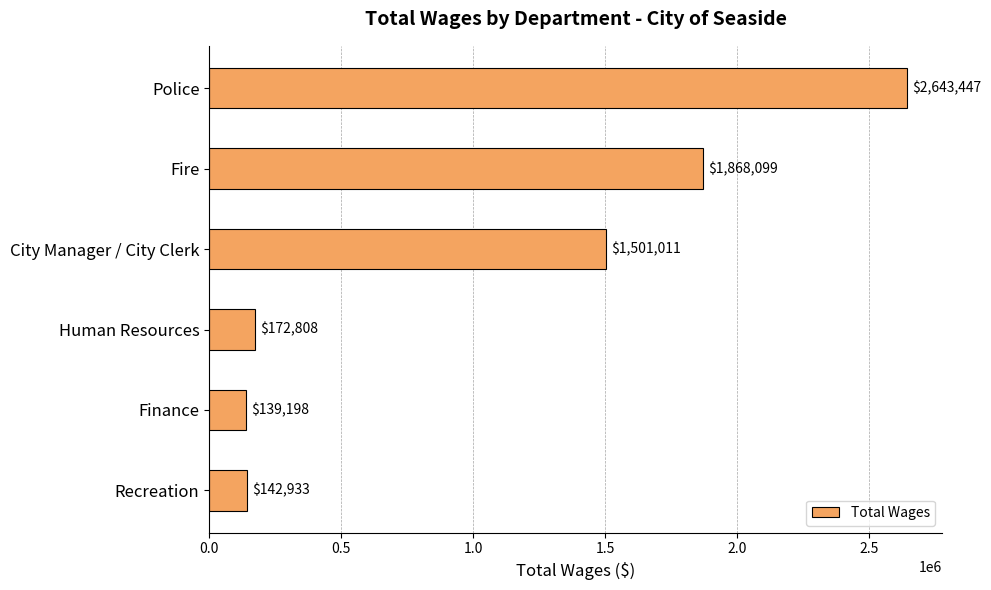

List the labels in order of value, largest first.

Police, Fire, City Manager / City Clerk, Human Resources, Recreation, Finance